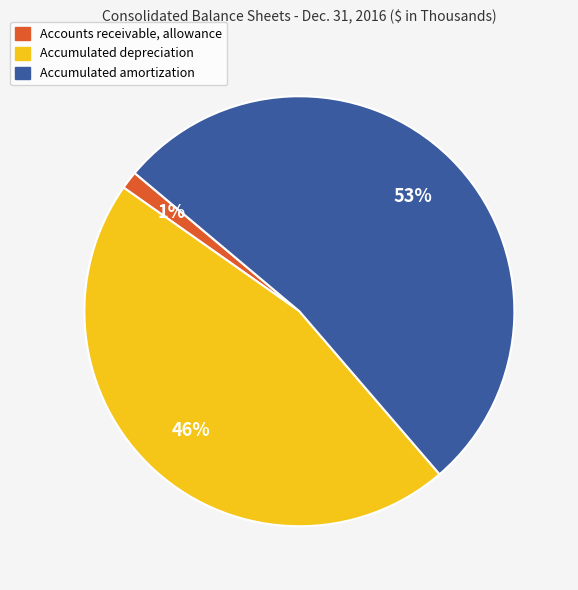

Which category has the biggest portion of the pie?

Accumulated amortization